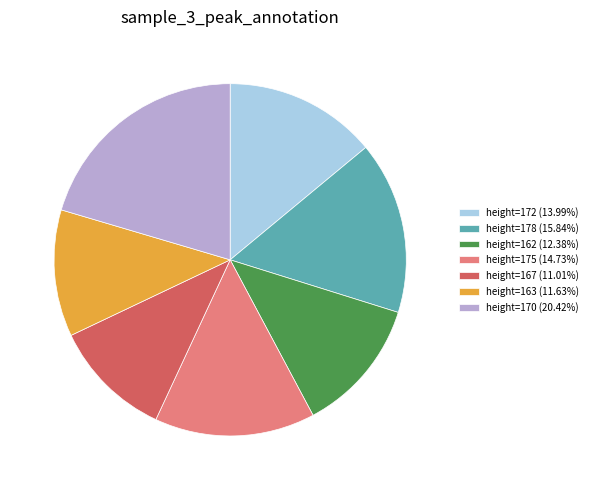

Count the number of slices in the pie.

7